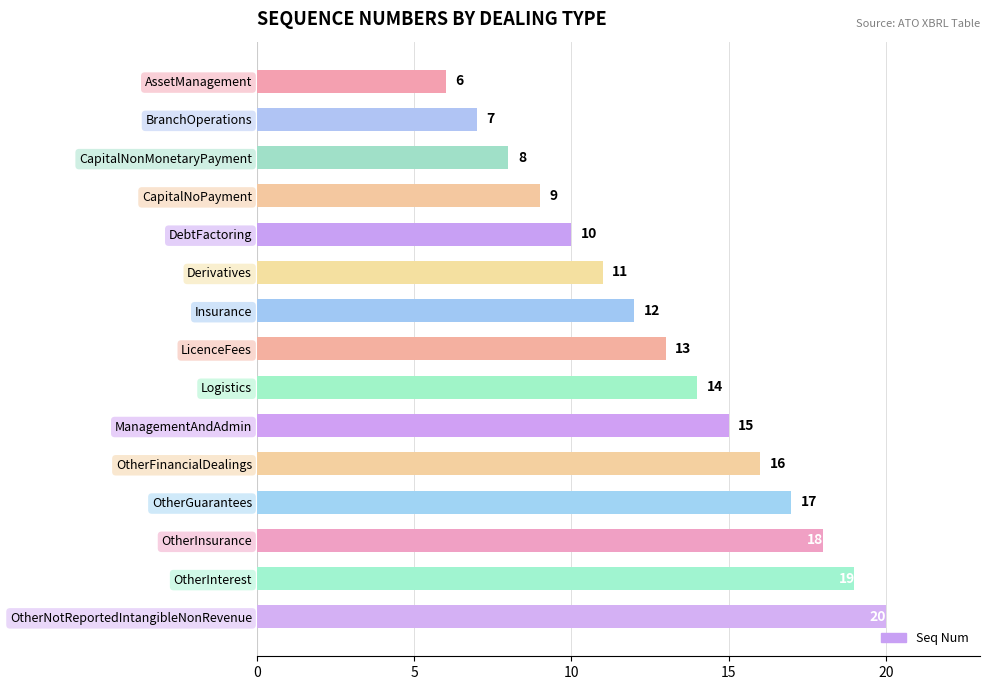

How many values are below 13?

7